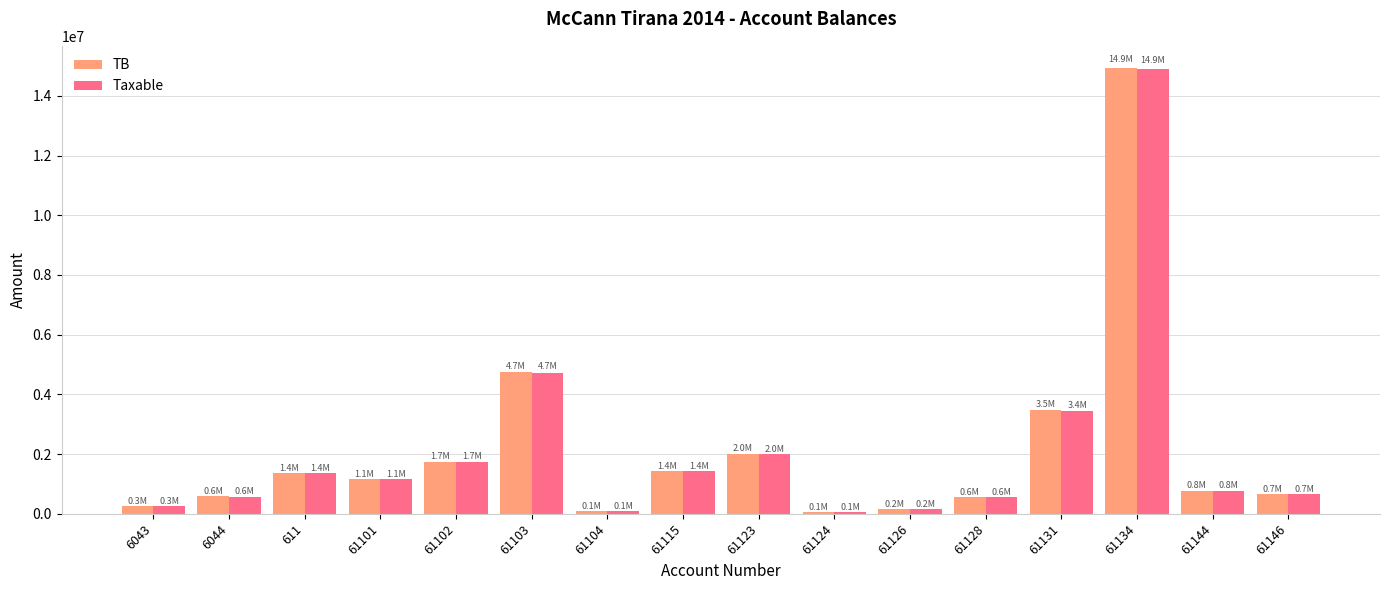

The Taxable series shows 1991862.2 at 61123. True or false?

True